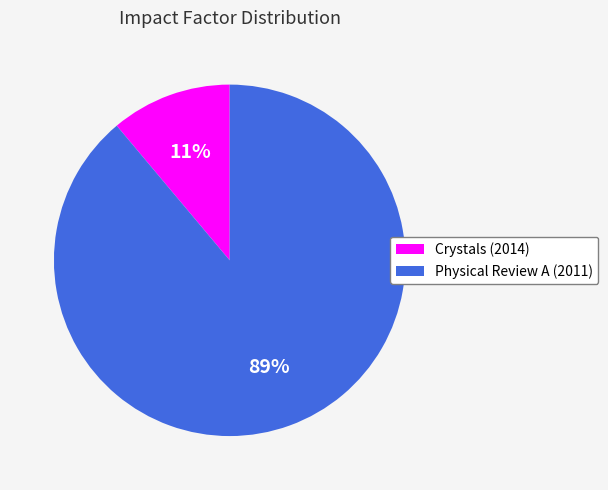

To the nearest percent, what is the average slice percentage?

50%